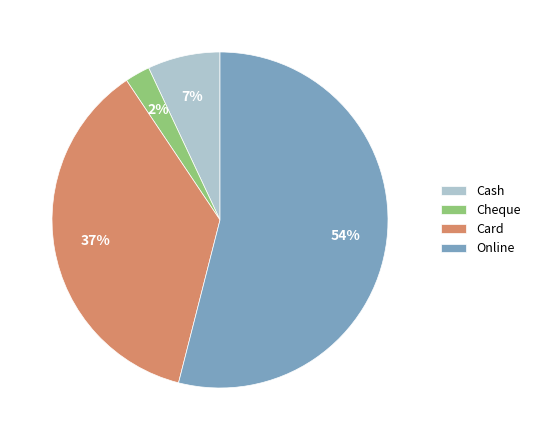

How many segments does this pie chart have?

4